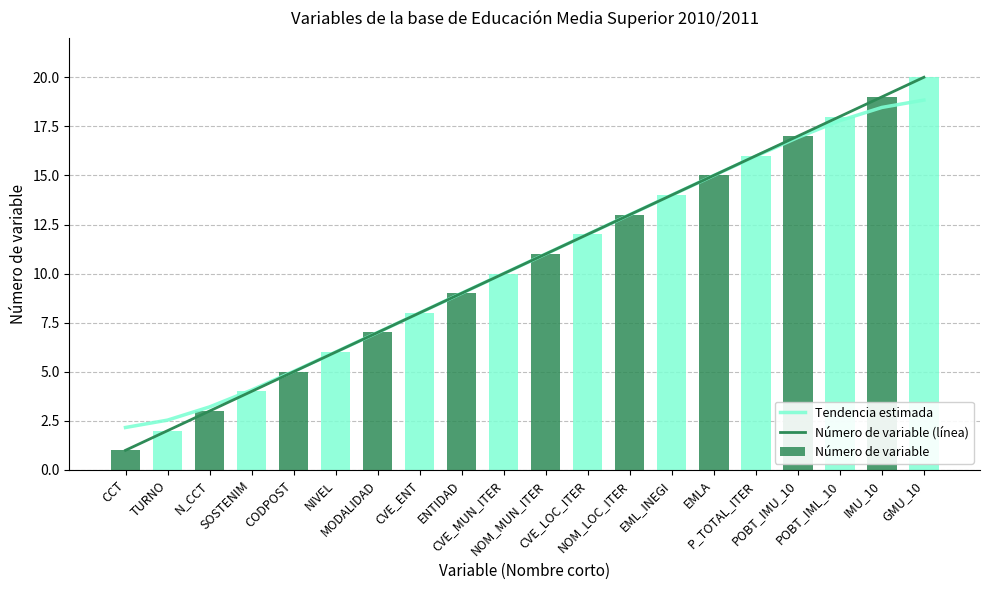

Which series changed the most between IMU_10 and GMU_10?

Número de variable (línea)